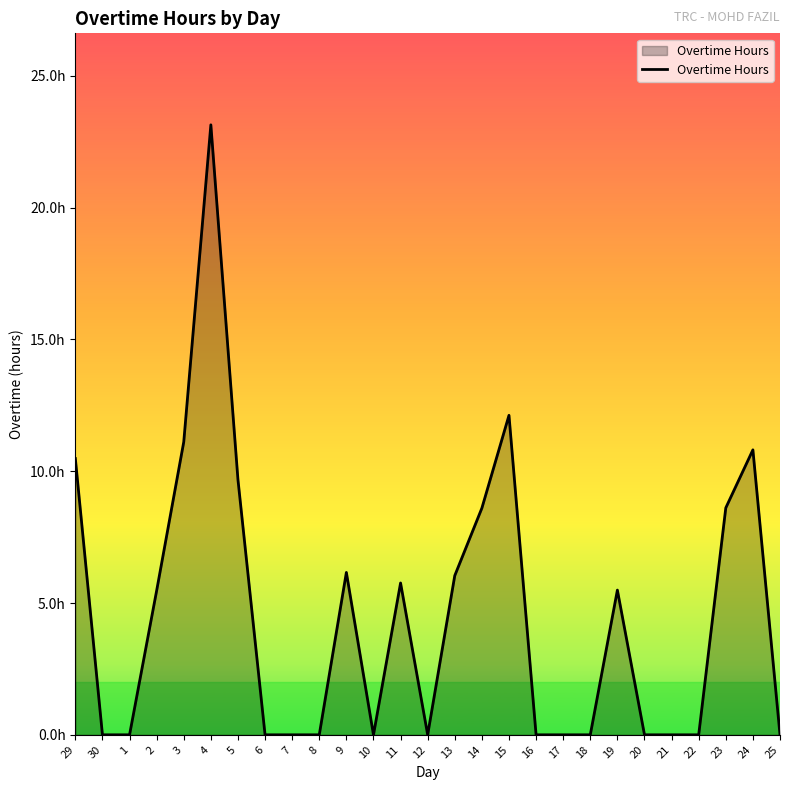

What is the label of the 3rd point from the right?

23